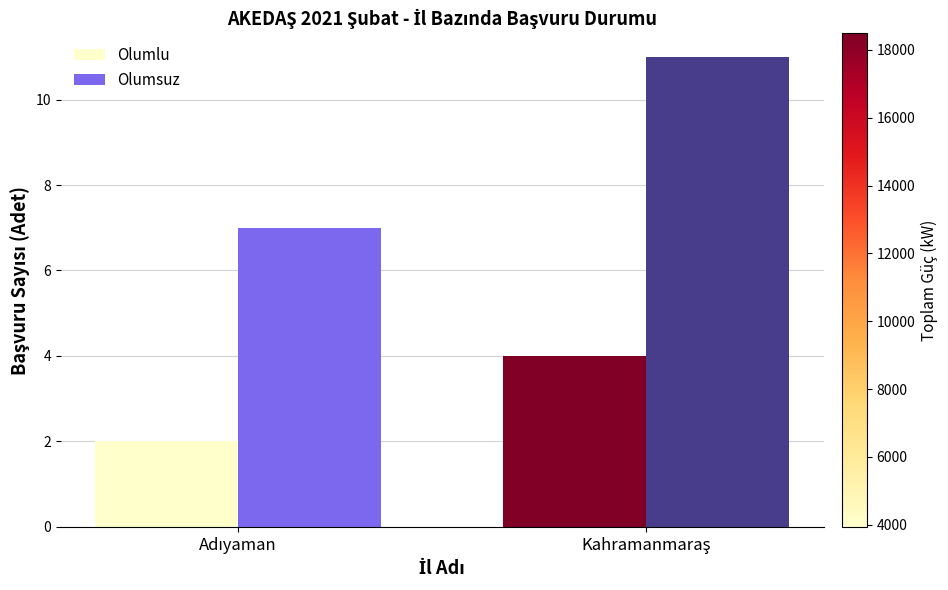

What is the difference between the maximum and minimum values in the Olumsuz series?

4